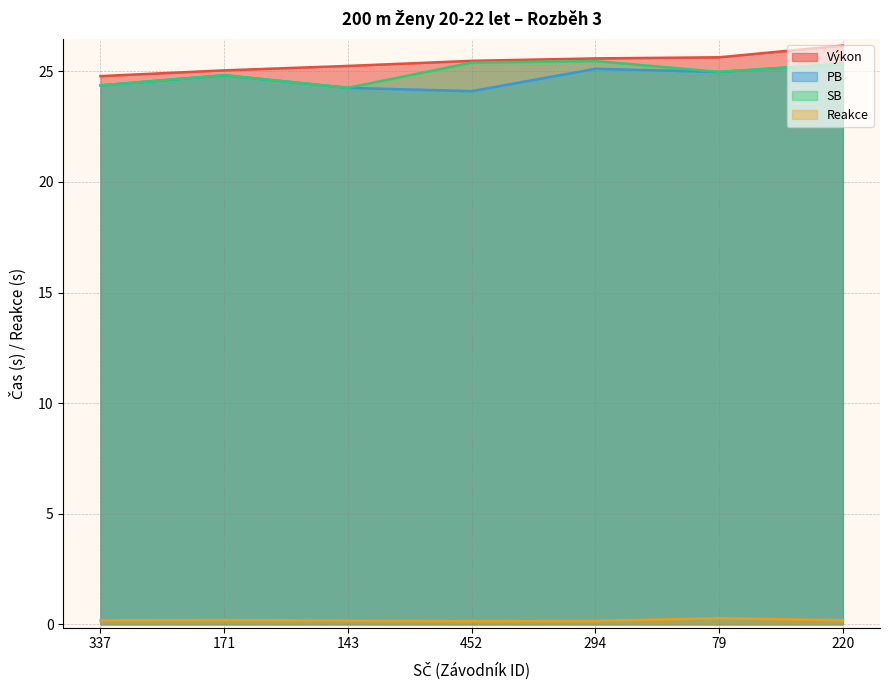

What is the difference between the maximum and minimum values in the Reakce series?

0.1